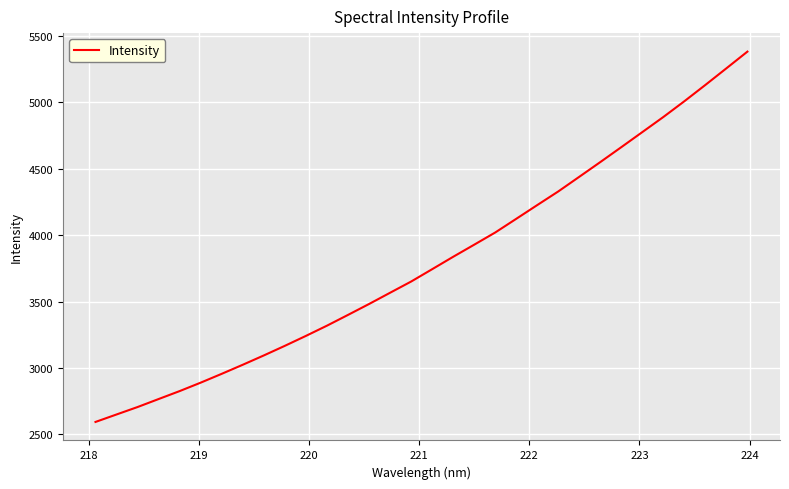

What is the difference between the maximum and minimum values?

2785.1